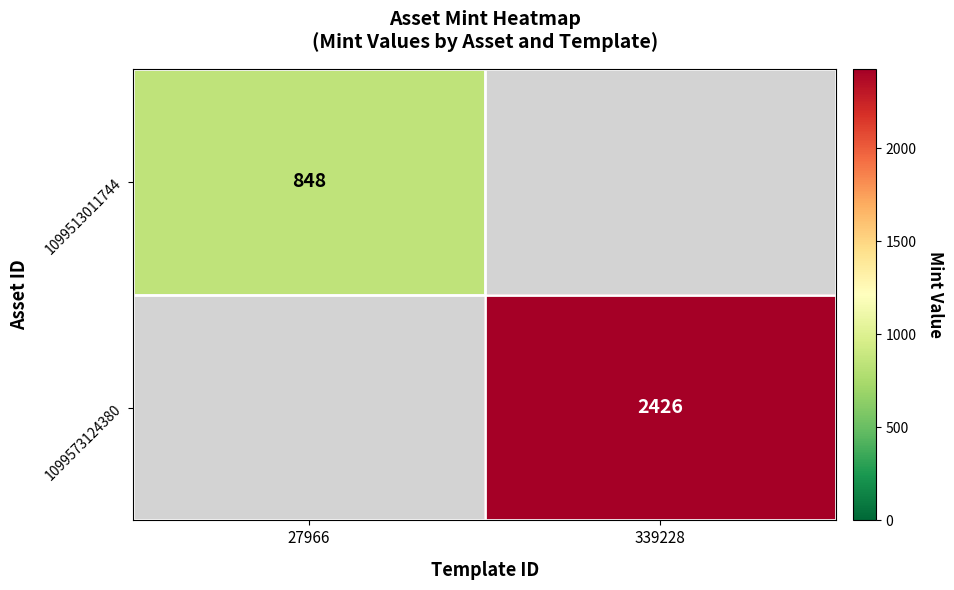

What is the smallest value displayed?

848.0